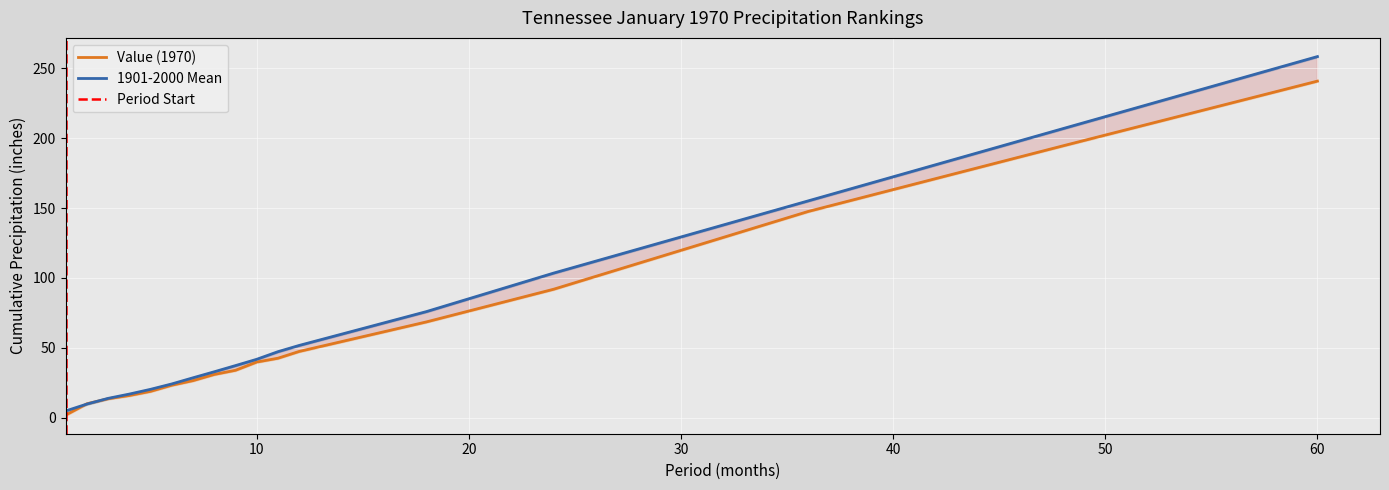

The value of Mean_low at 5 is 19.9. True or false?

True